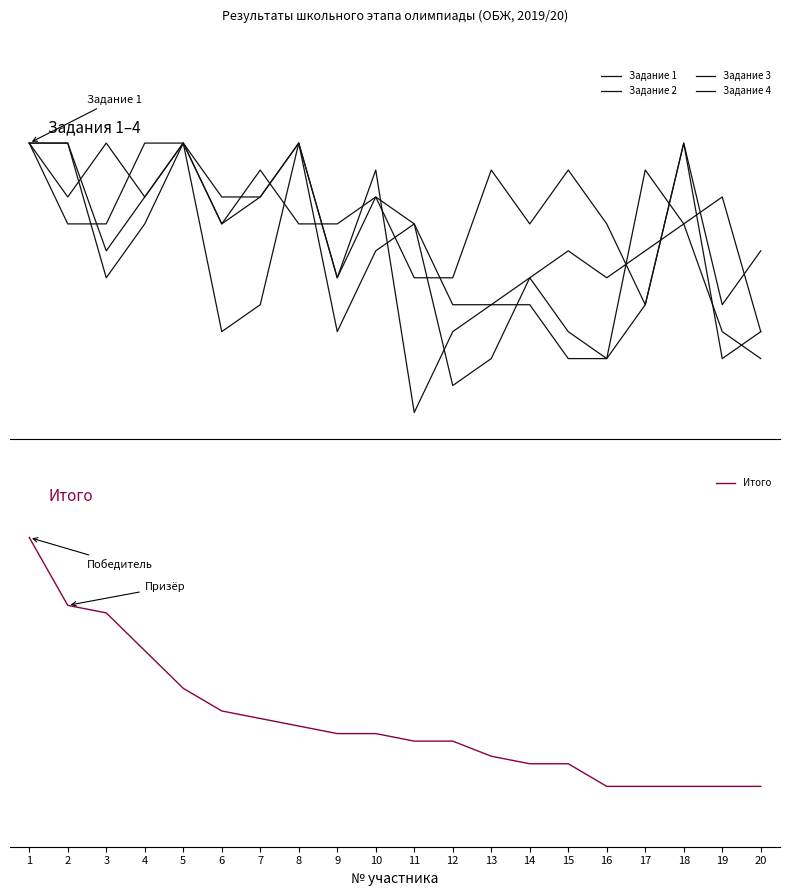

The Задание 3 series shows 5 at 9. True or false?

True